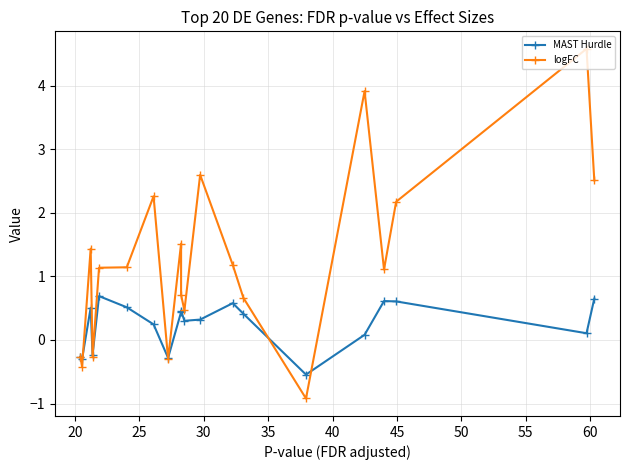

Count the number of categories in the chart.

20